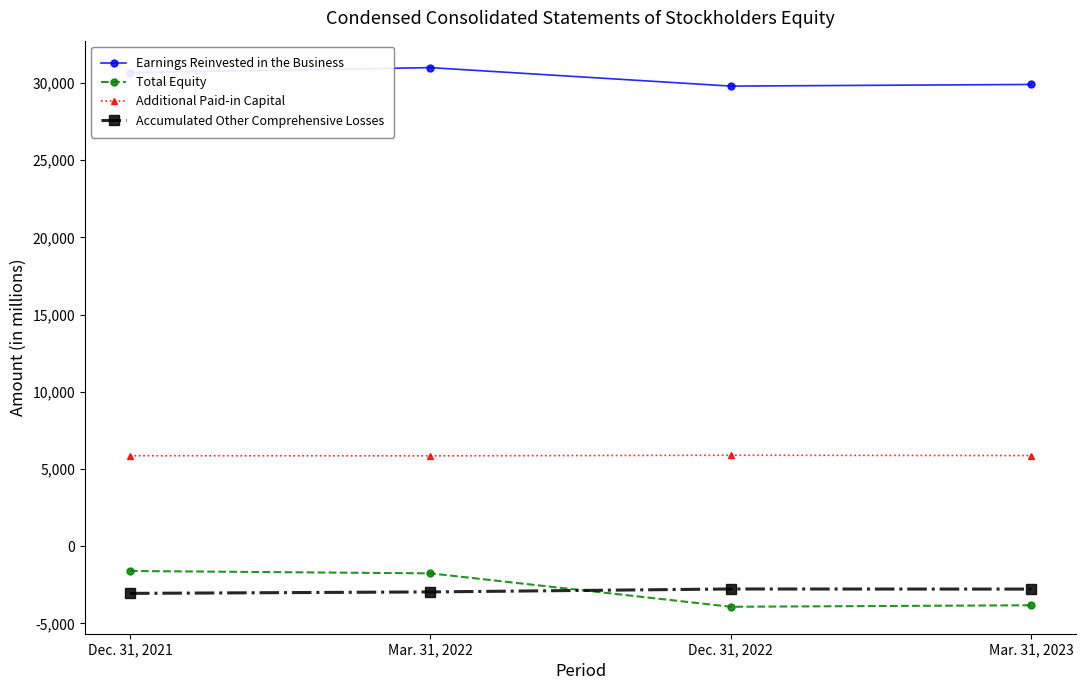

Rank the series by their maximum value, from highest to lowest.

Earnings Reinvested in the Business, Additional Paid-in Capital, Total Equity, Accumulated Other Comprehensive Losses